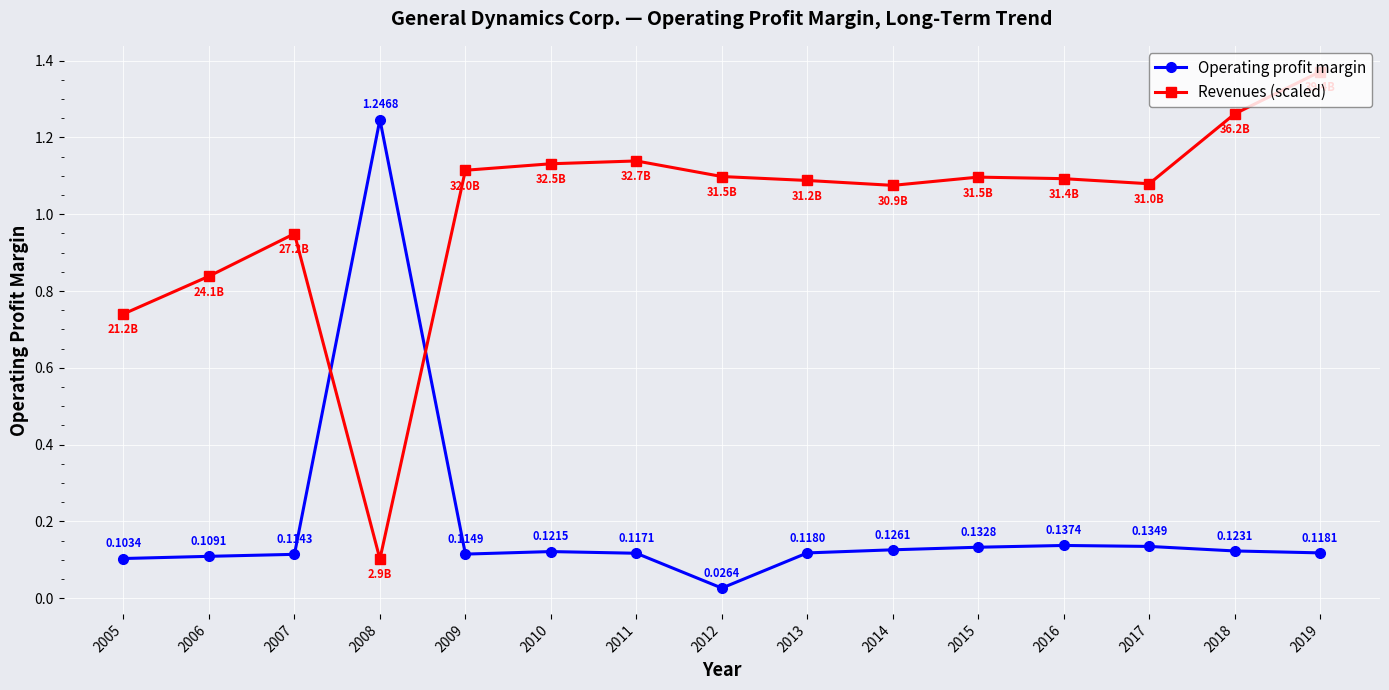

At which label does Operating profit margin reach its minimum?

2012